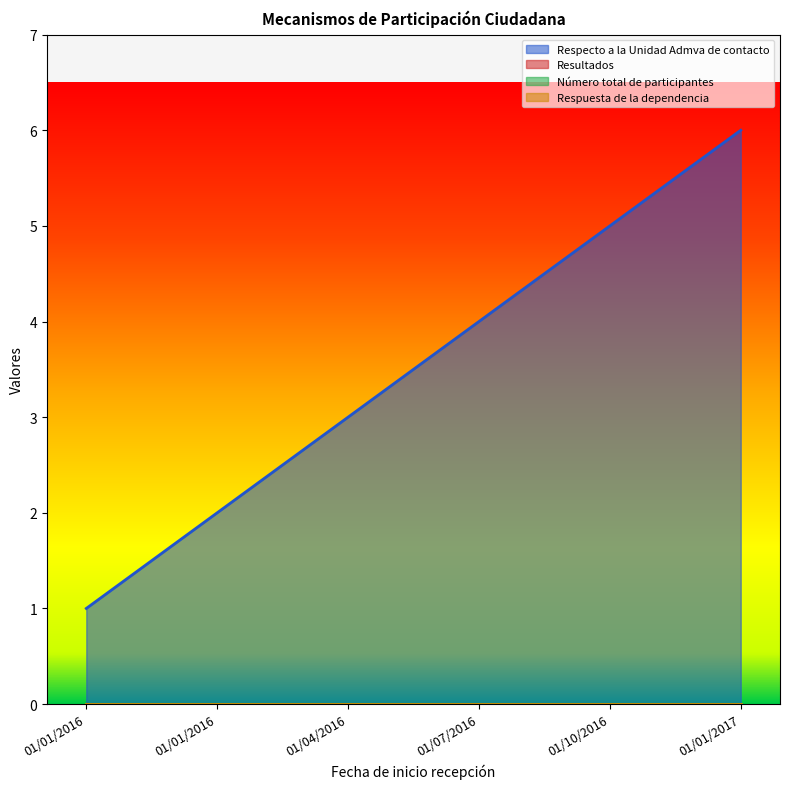

What is the label of the 3rd point from the right?

01/07/2016